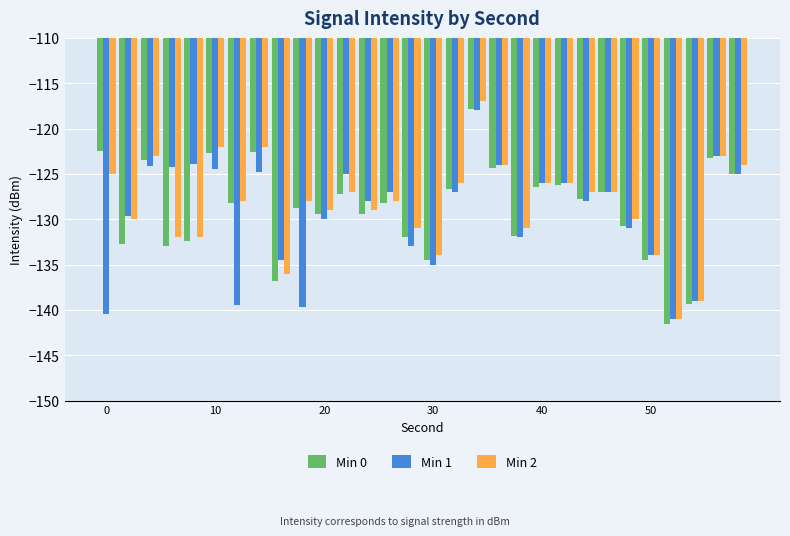

How many bars are there in total?

90